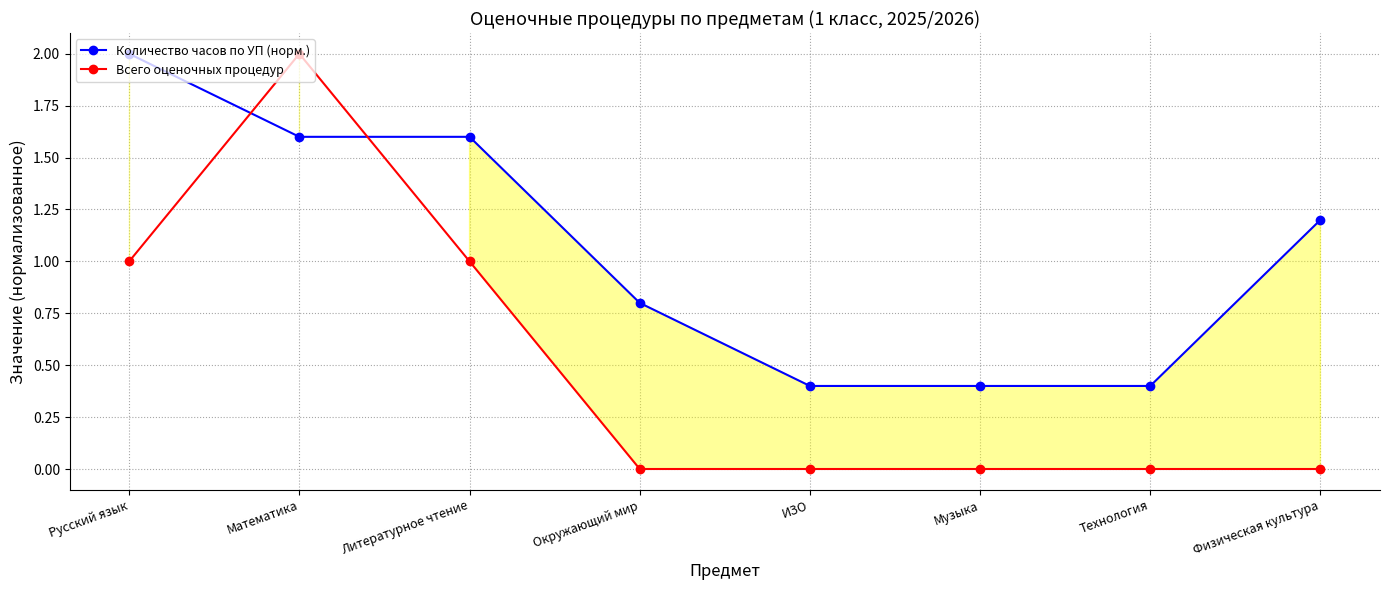

How many times do Количество часов по УП (норм.) and Всего оценочных процедур cross each other?

2